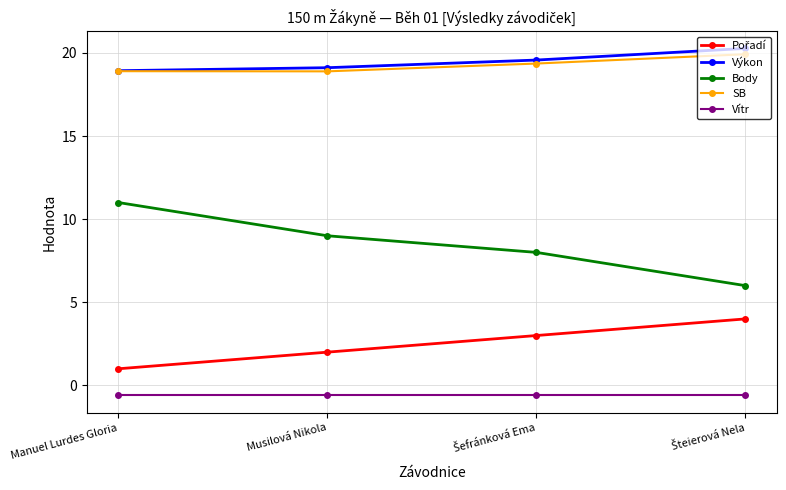

Count the number of categories in the chart.

4